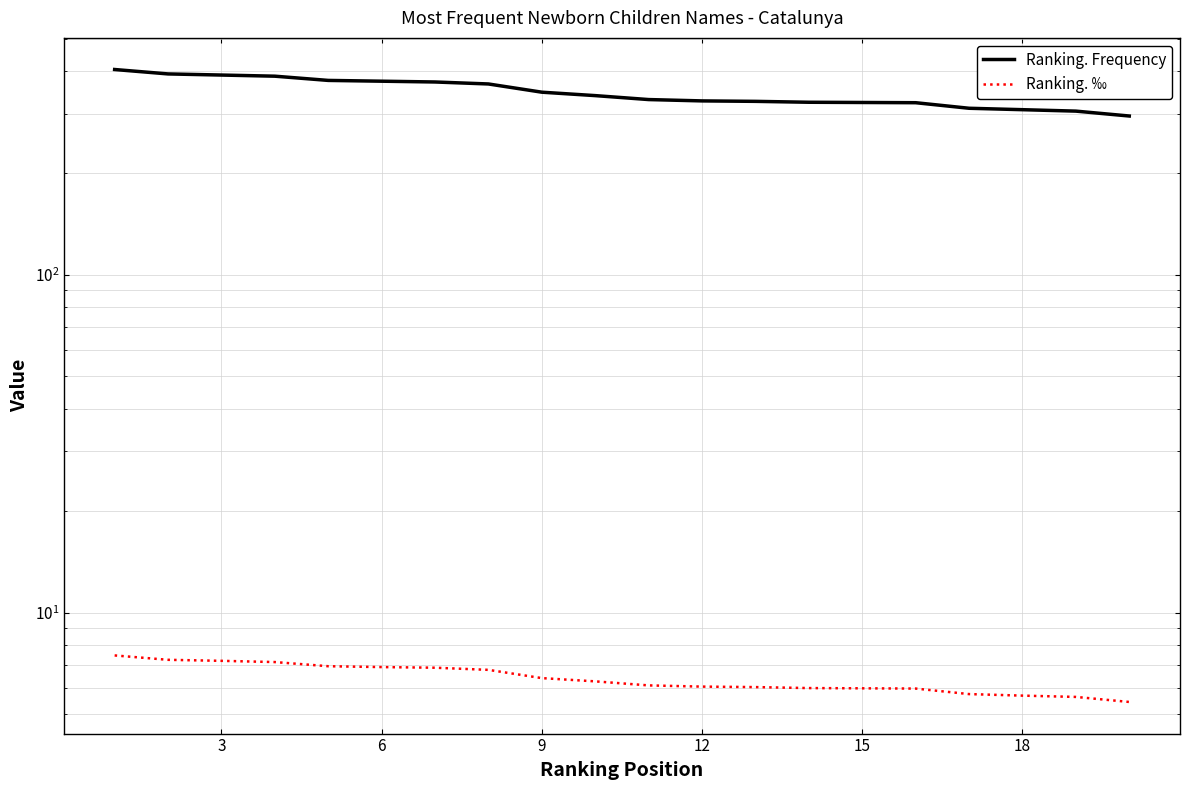

Count the number of data series in this chart.

2